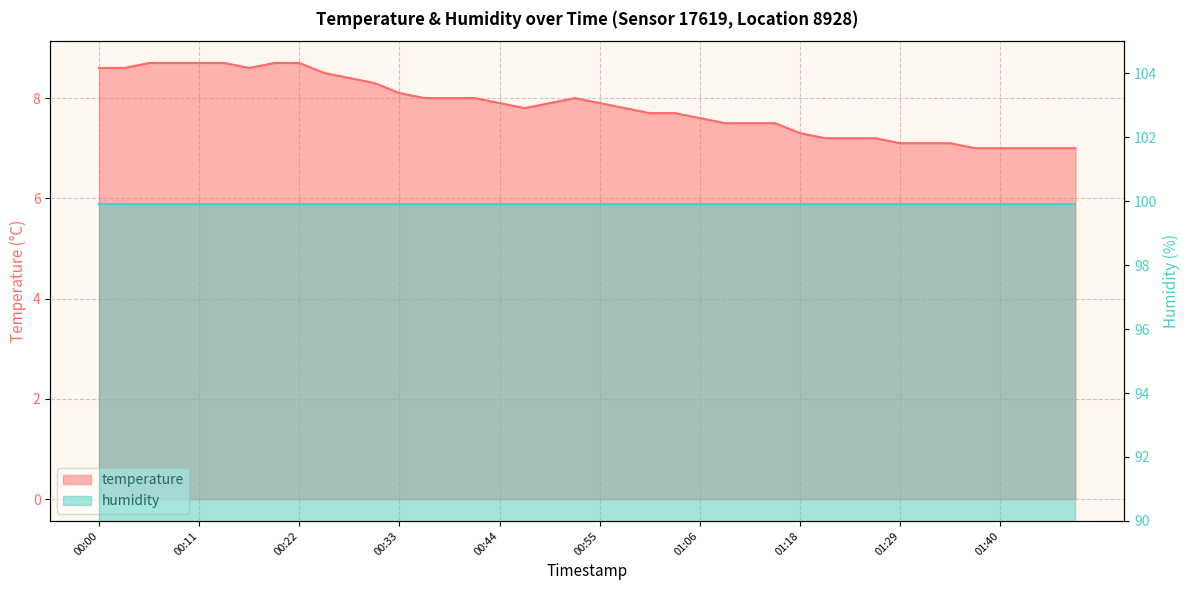

The value at 00:33 is 8.1. True or false?

True